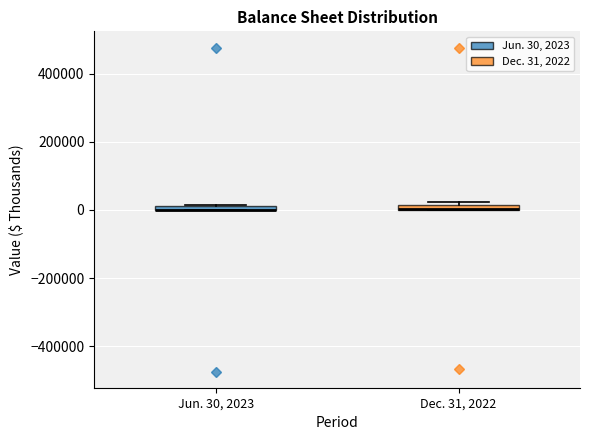

Where is the lower edge of the box for Dec. 31, 2022 on the y-axis? The values are not printed on the chart, so give them approximately, as read against the axis.

0